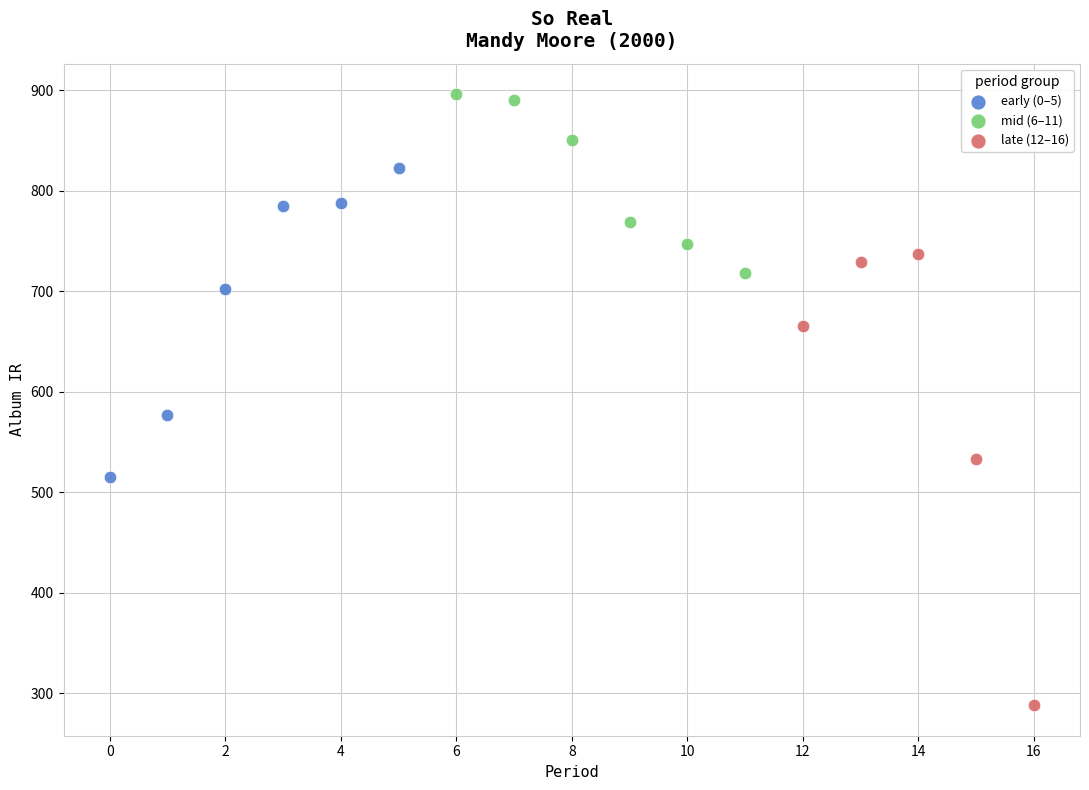

Which series has the largest Y range (max minus min)?

late (12–16)